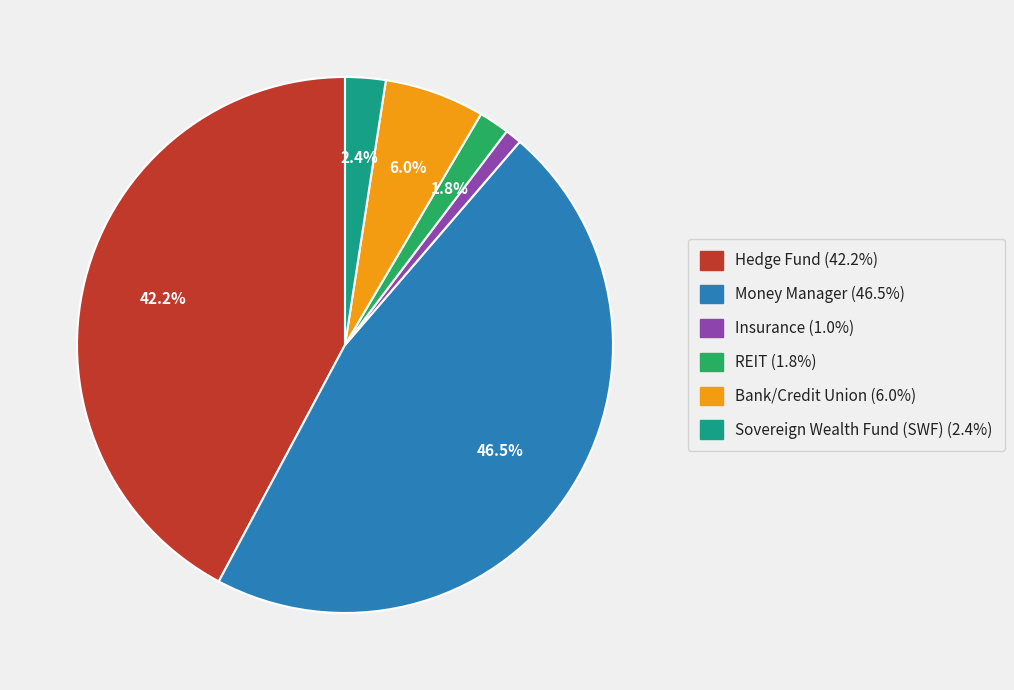

Which has a higher value, REIT or Money Manager?

Money Manager